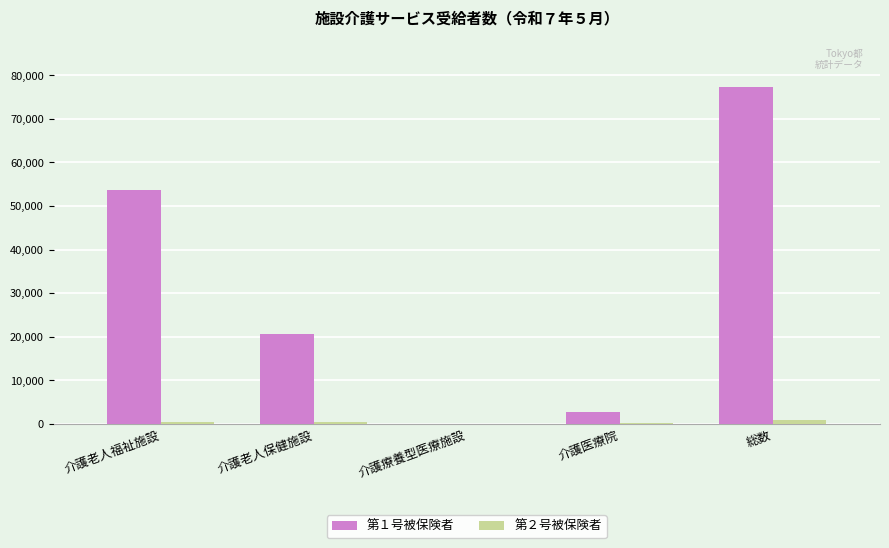

True or false: 第１号被保険者 has a value of 20615 at 介護老人保健施設.

True